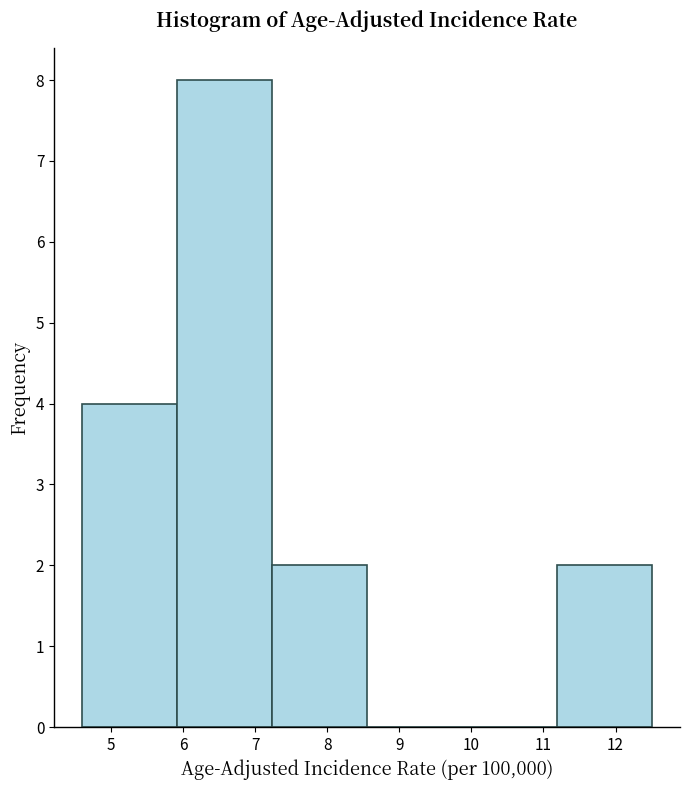

Over which range of the x-axis is the bar tallest?

5.9 to 7.2